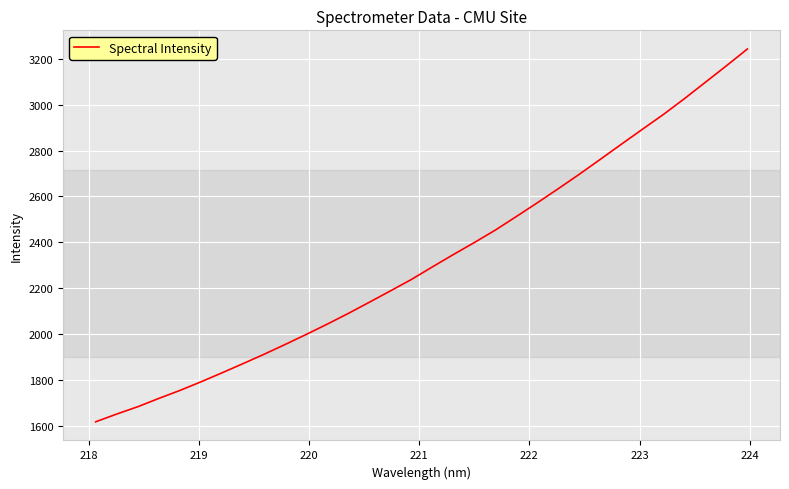

What is the difference between the second highest and second lowest values?

1517.6